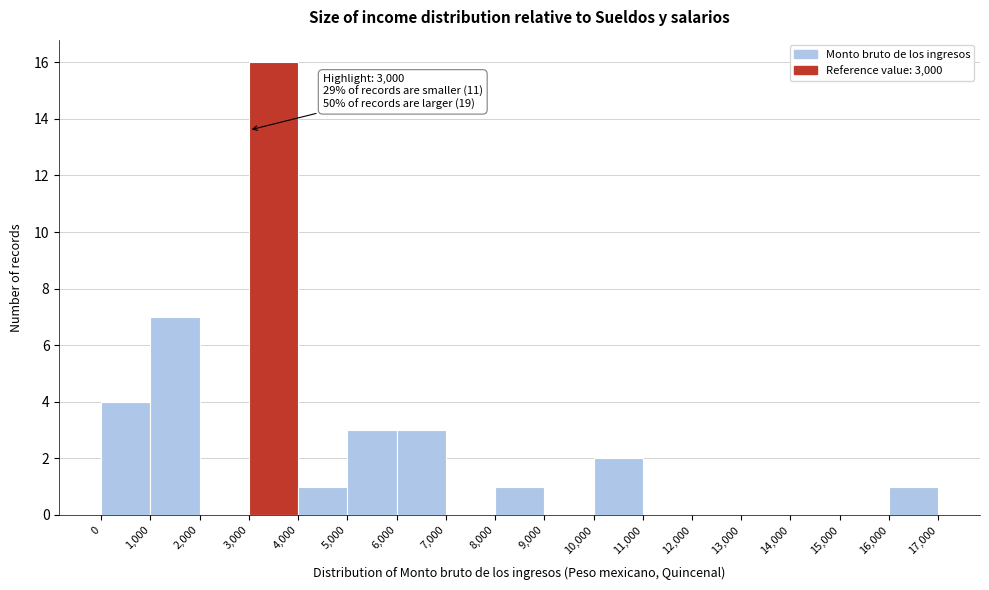

Which range on the x-axis has the tallest bar?

3,000 to 4,000